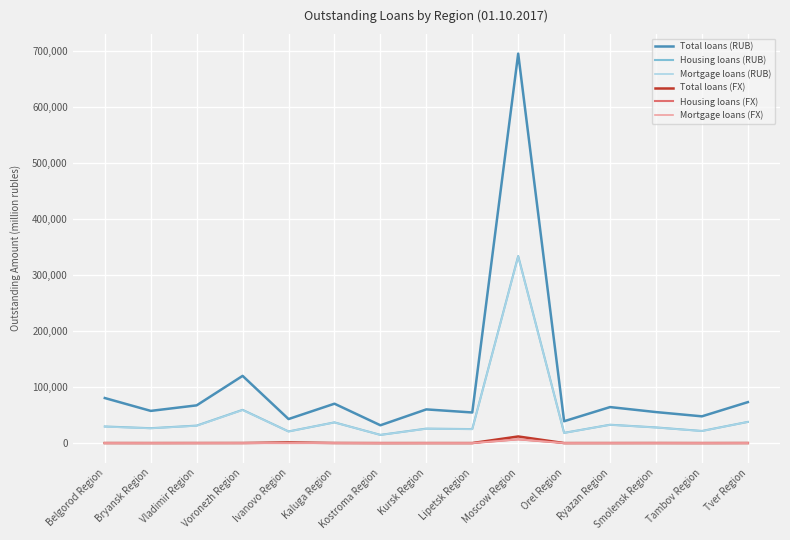

What is the total value across all series at Tambov Region?

91029